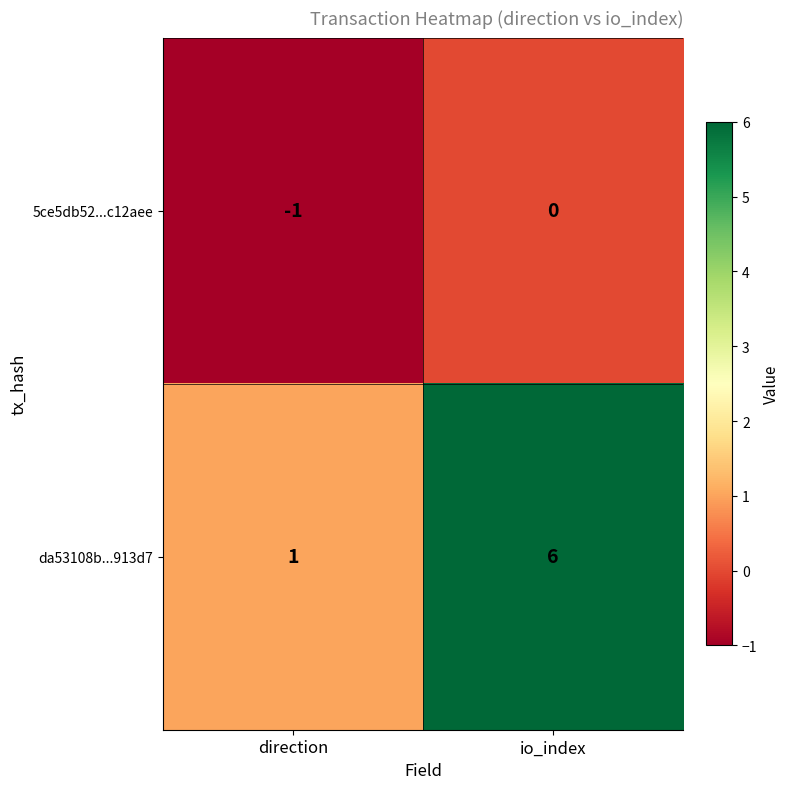

The value of da53108b...913d7 at io_index is 6. True or false?

True